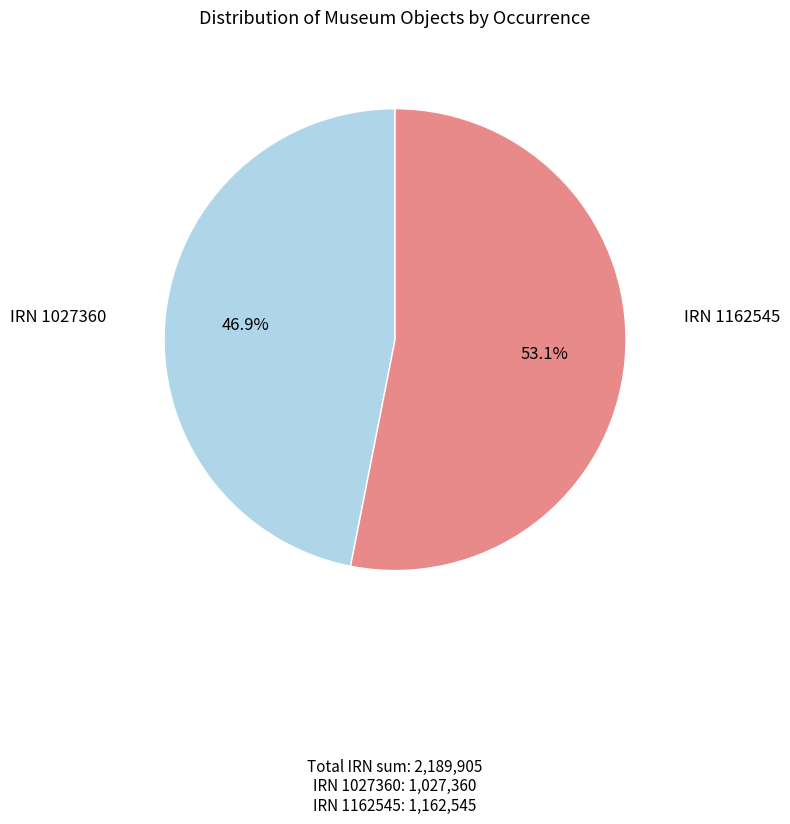

Rank the categories by value from lowest to highest.

IRN 1027360, IRN 1162545